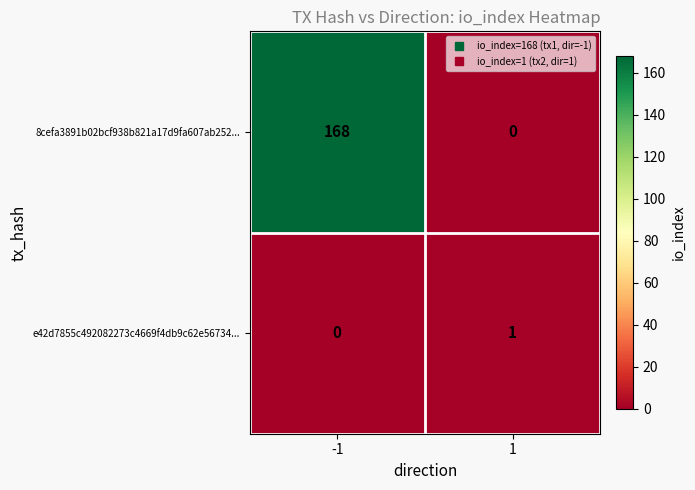

List the labels in order of 8cefa3891b02bcf938b821a17d9fa607ab252... value, largest first.

-1, 1